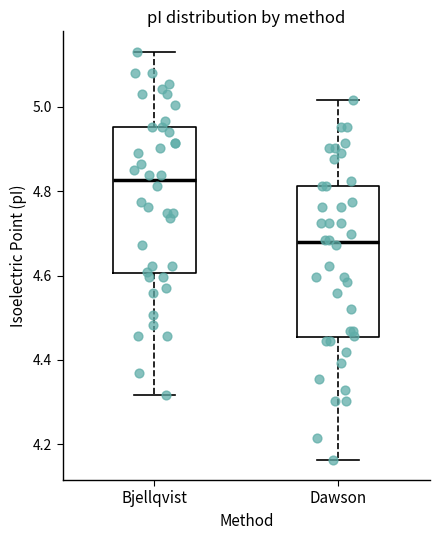

Which box has the lowest median line?

Dawson